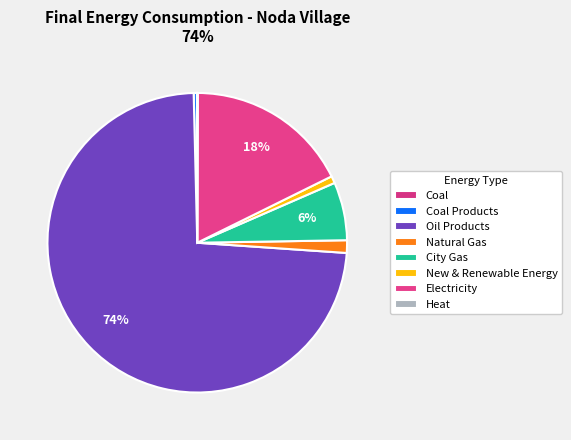

What is the smallest slice in the pie chart?

Coal